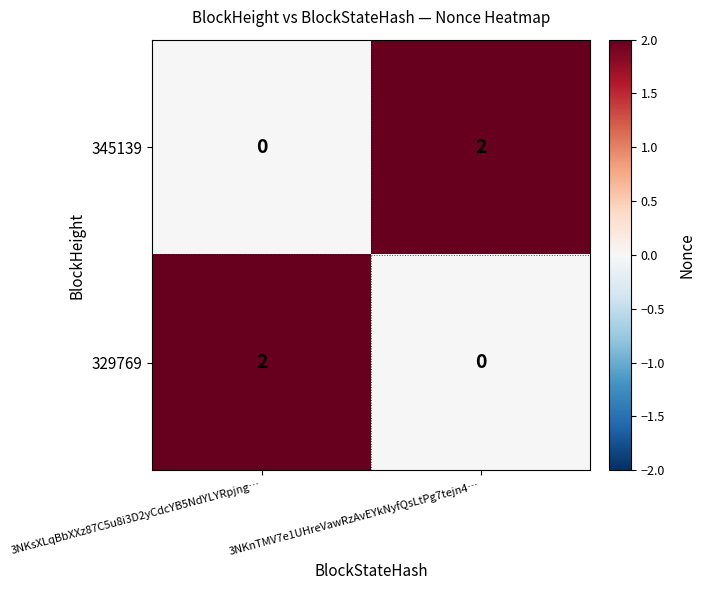

Rank the series at 3NKsXLqBbXXz87C5u8i3D2yCdcYB5NdYLYRpjng… from highest to lowest value.

329769, 345139